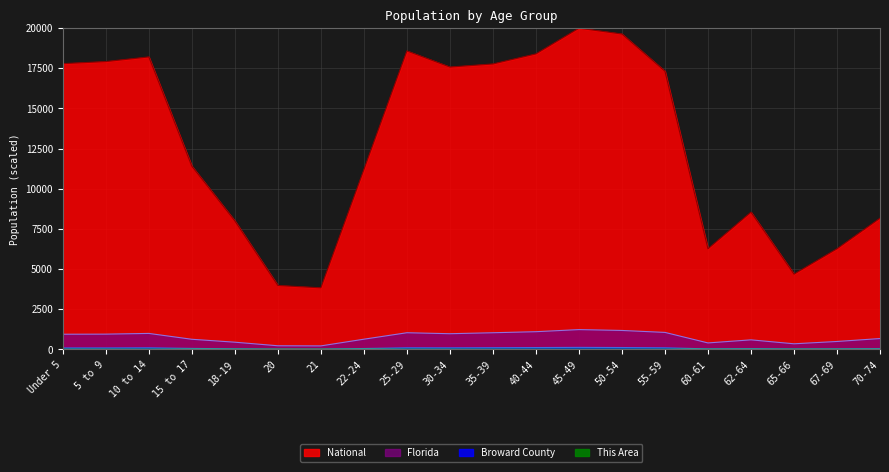

How many categories are shown in the chart?

20